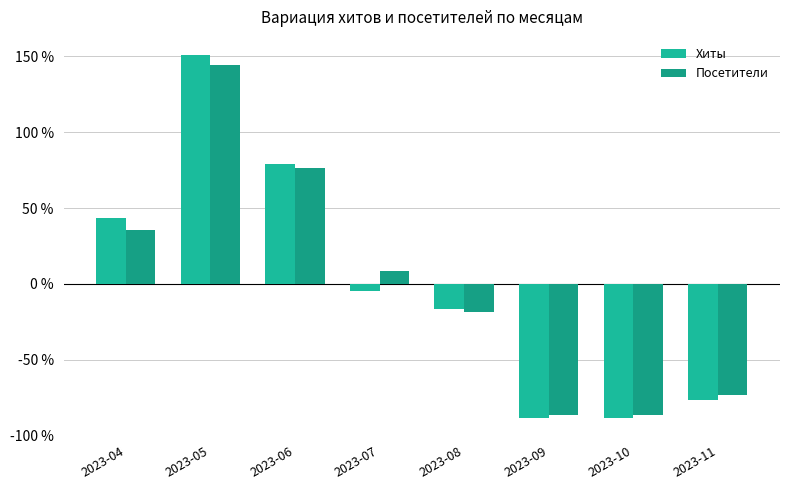

True or false: Посетители has a value of -36.7 at 2023-09.

False